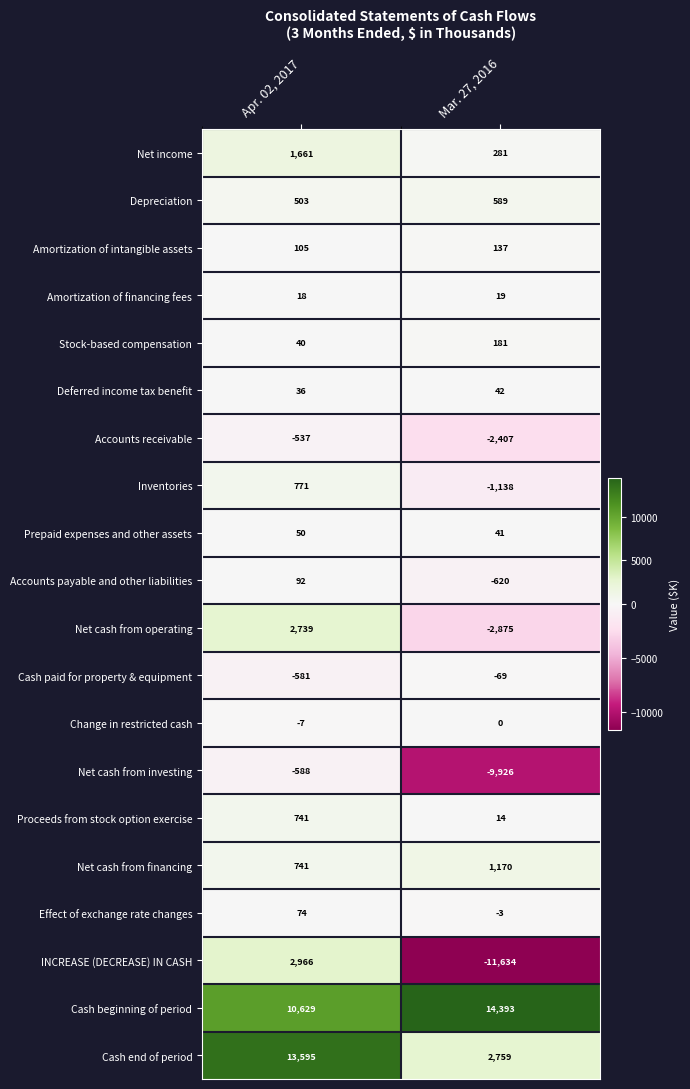

What is the sum of the Deferred income tax benefit values at Apr. 02, 2017 and Mar. 27, 2016?

78